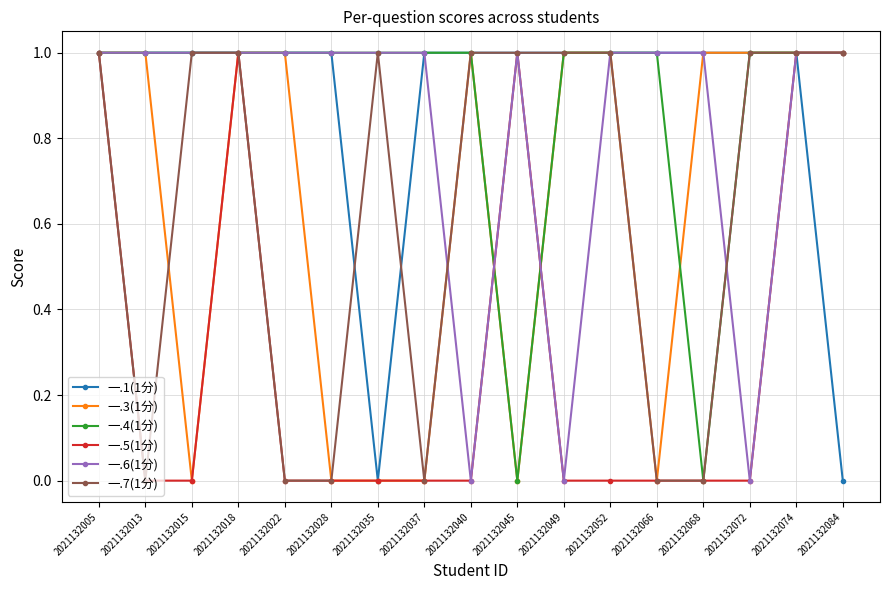

The 一.1(1分) series shows 1 at 2021132074. True or false?

True